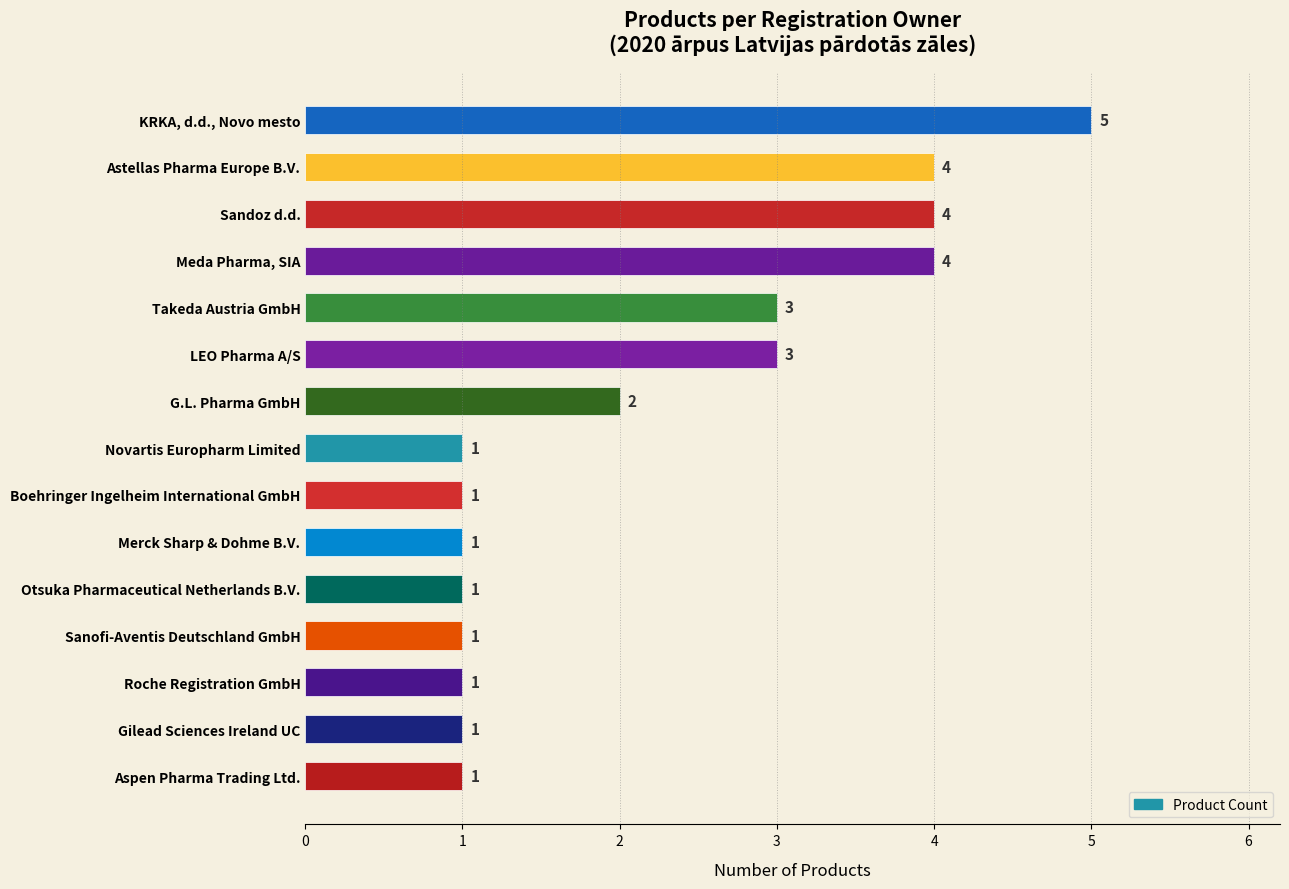

Does the chart contain any negative values?

No